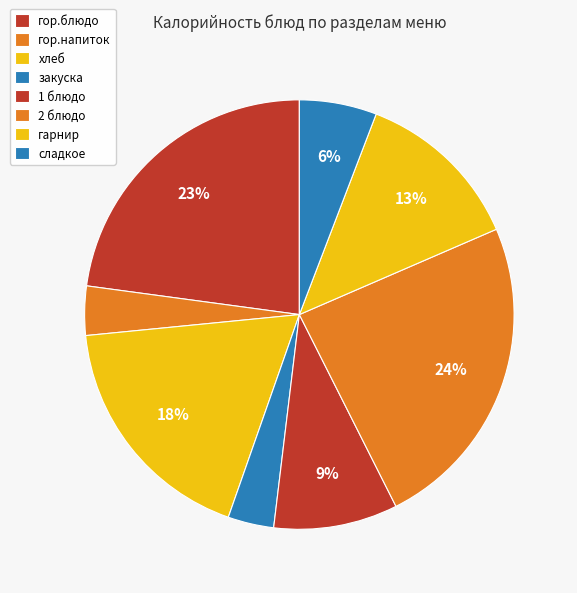

What portion of the pie excludes гарнир?

87.3%